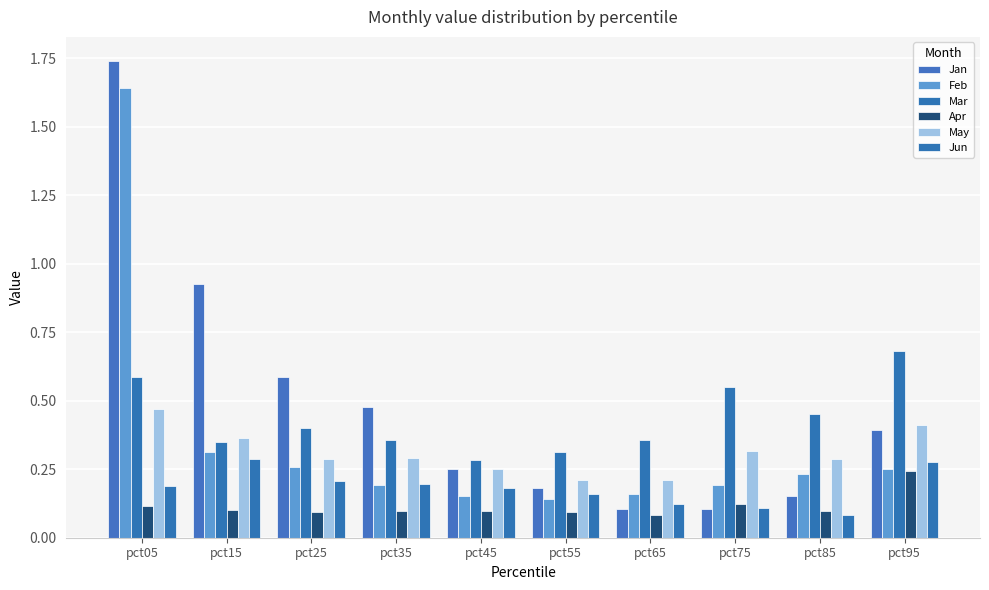

Reading left to right, what are all the values shown in this chart?

Jan: 1.7	0.9	0.6	0.5	0.3	0.2	0.1	0.1	0.2	0.4
Feb: 1.6	0.3	0.3	0.2	0.2	0.1	0.2	0.2	0.2	0.3
Mar: 0.6	0.3	0.4	0.4	0.3	0.3	0.4	0.6	0.5	0.7
Apr: 0.1	0.1	0.1	0.1	0.1	0.1	0.1	0.1	0.1	0.2
May: 0.5	0.4	0.3	0.3	0.3	0.2	0.2	0.3	0.3	0.4
Jun: 0.2	0.3	0.2	0.2	0.2	0.2	0.1	0.1	0.1	0.3